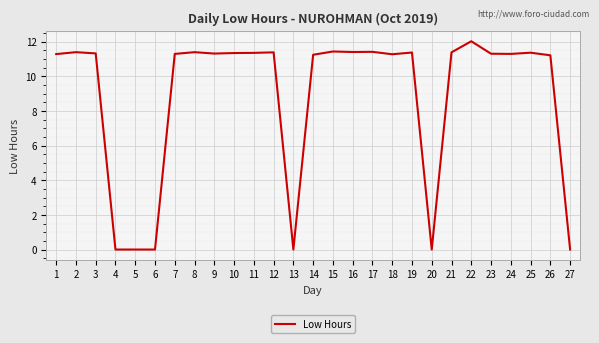

The chart shows a value of 4.2 at 24. True or false?

False